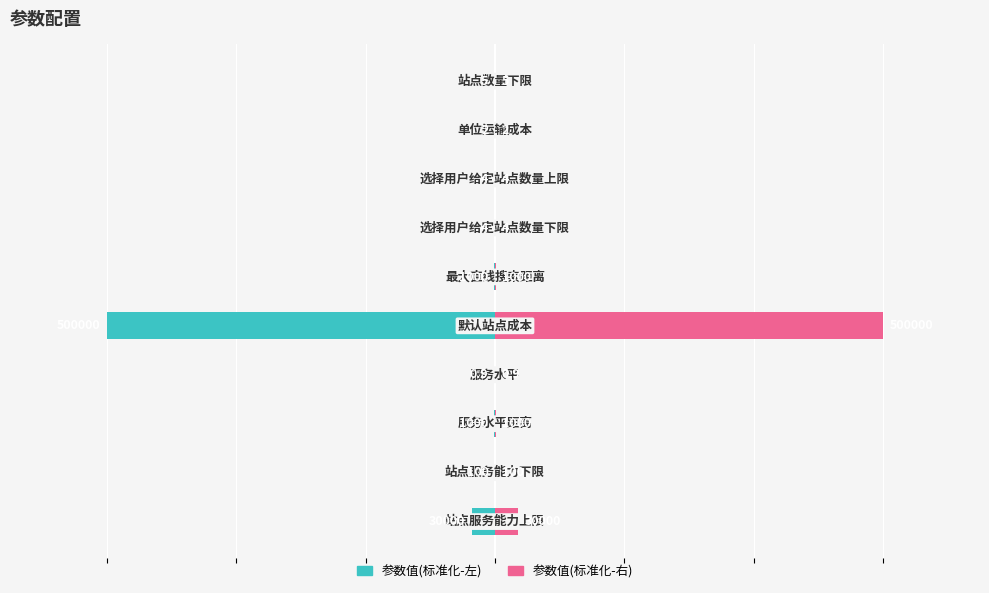

List the series in order of their overall mean, highest first.

参数值(右), 参数值(左)